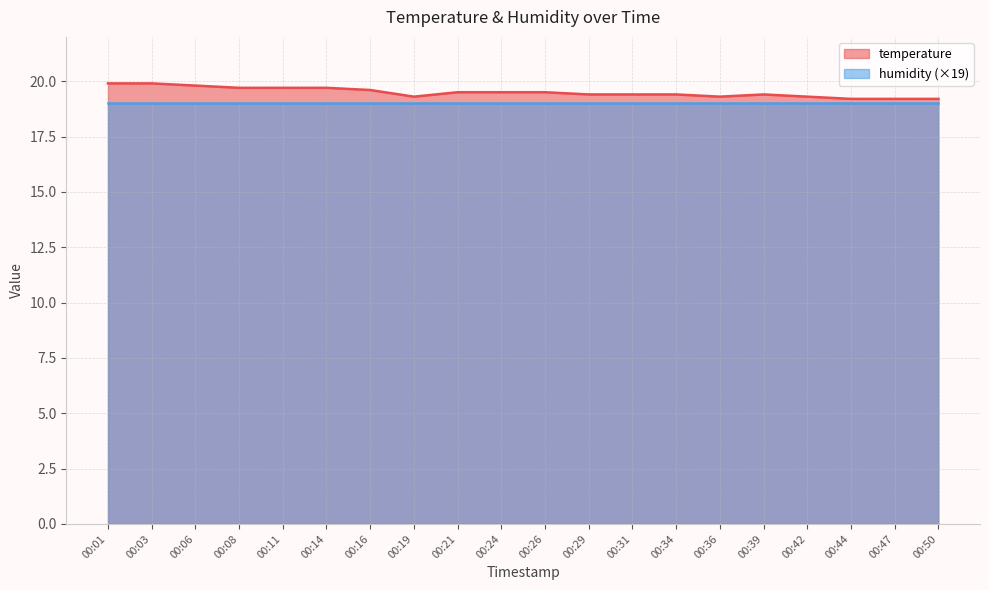

True or false: there are more than 0 points higher than both neighbors.

True